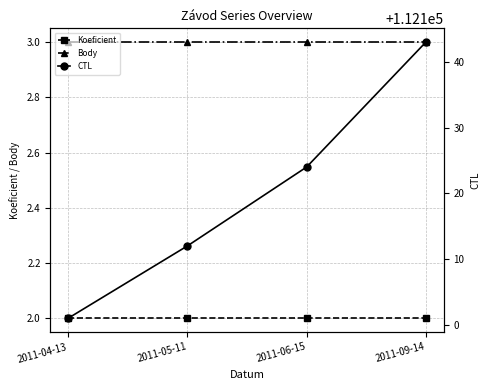

Rank the series by their maximum value, from highest to lowest.

CTL, Body, Koeficient